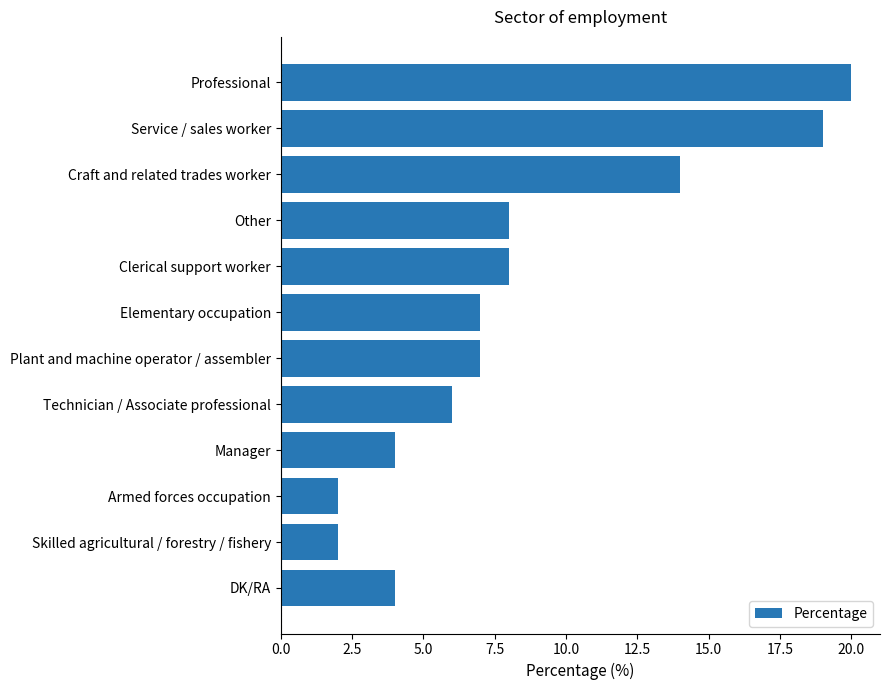

What is the maximum value shown in the chart?

20